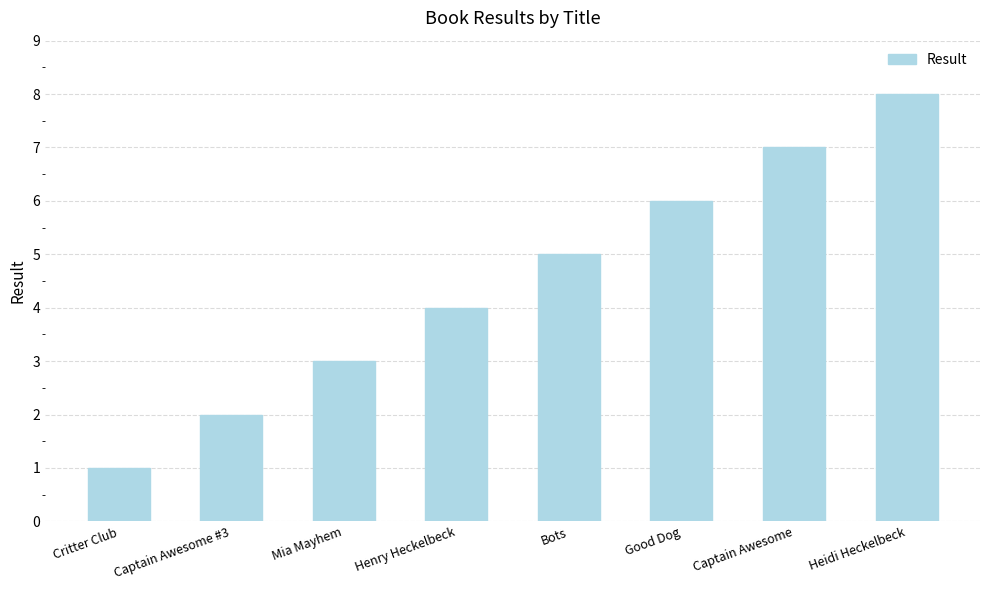

Are the bars grouped side by side (vs. stacked)?

No